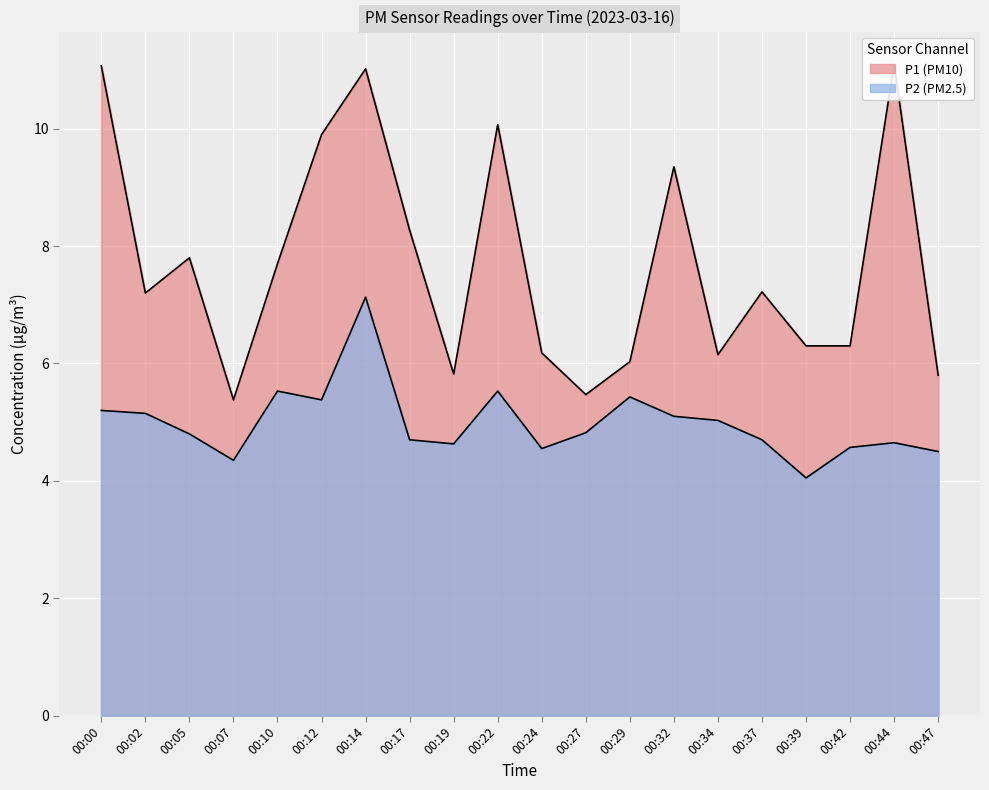

How many interior local valleys does the P1 series have?

5